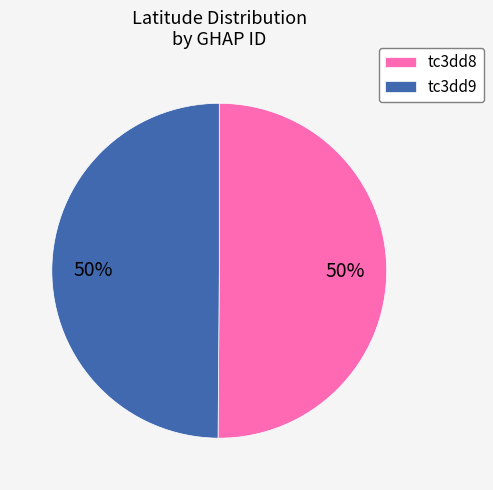

The tc3dd9 slice represents 50% of the pie. True or false?

True